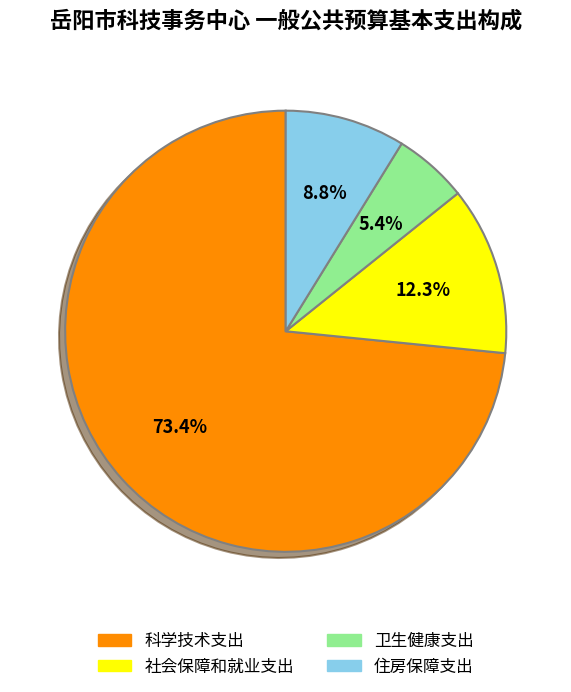

To the nearest percent, what is the combined percentage of 卫生健康支出 and 科学技术支出?

79%